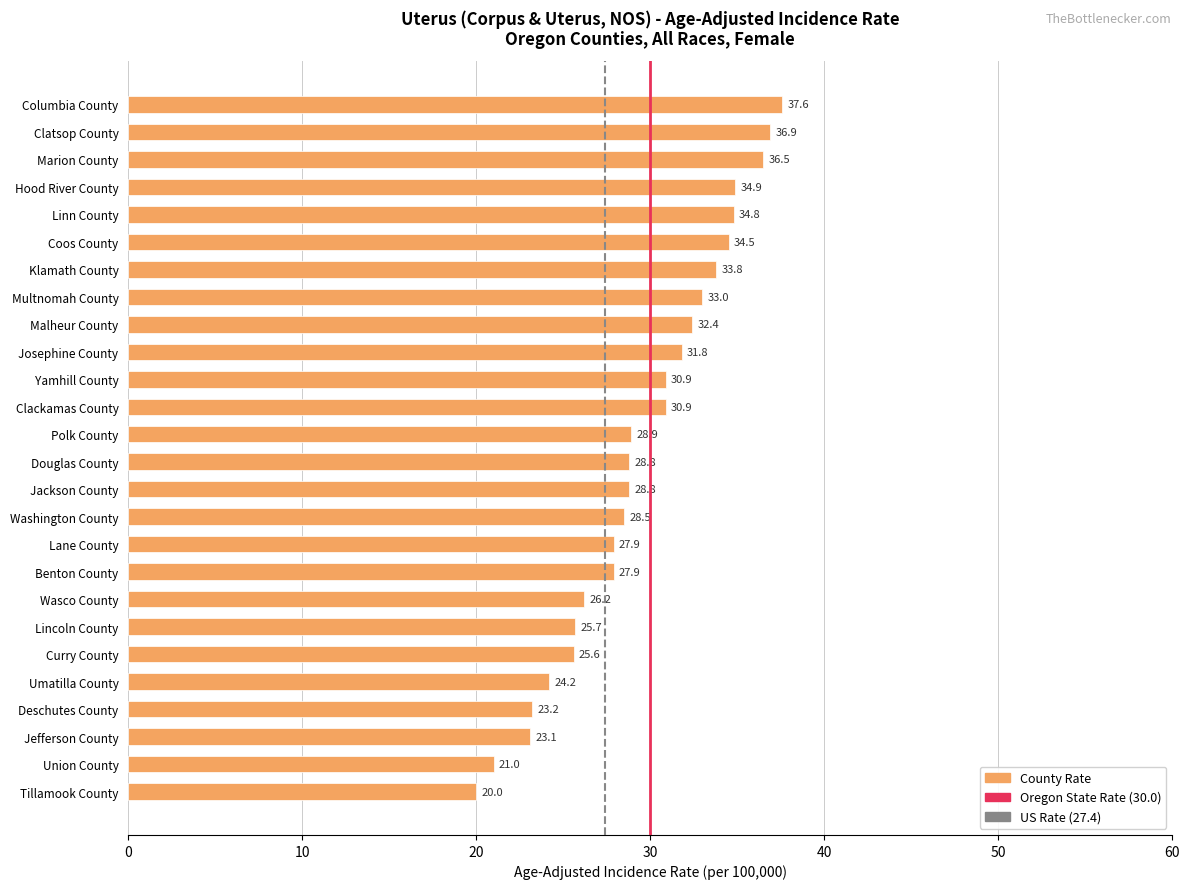

How many series are shown in this chart?

1